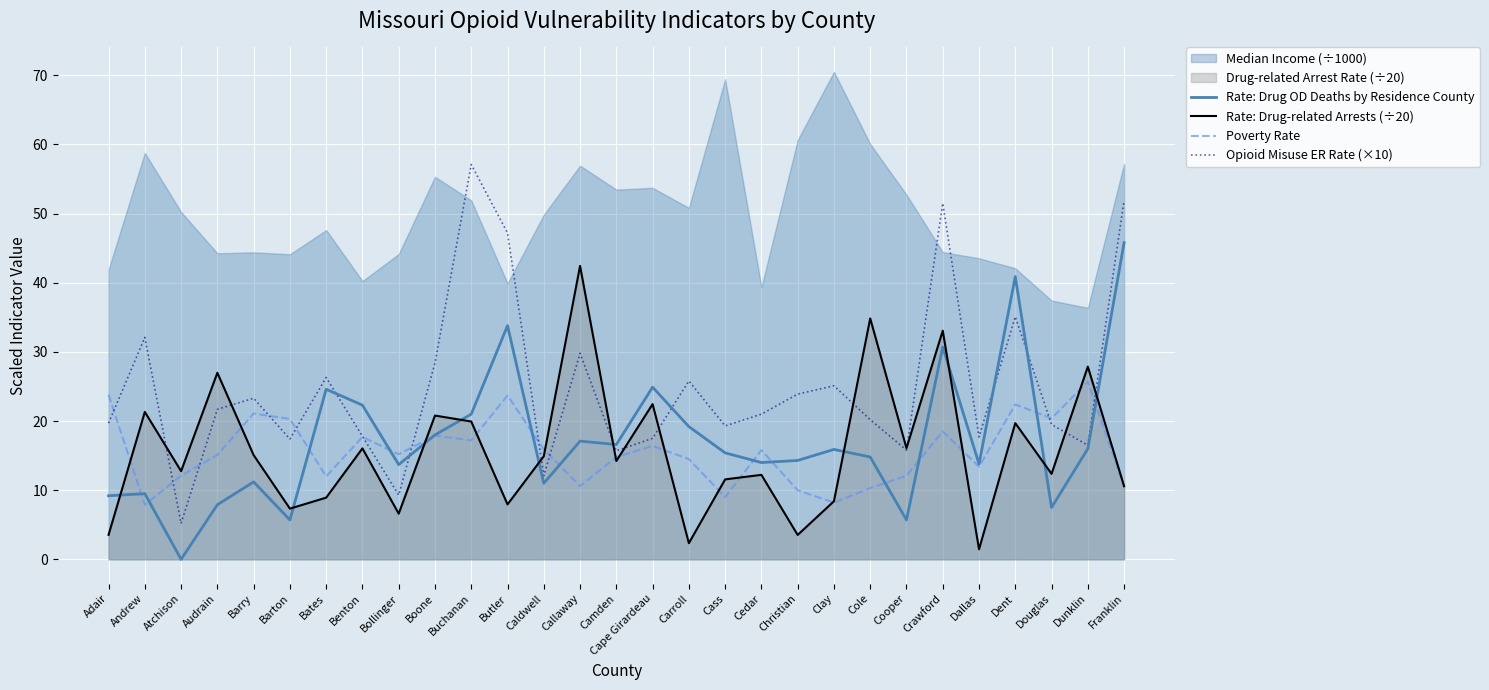

Is it true that Opioid Misuse ER Rate (×10) equals 13.3 at Cedar?

False